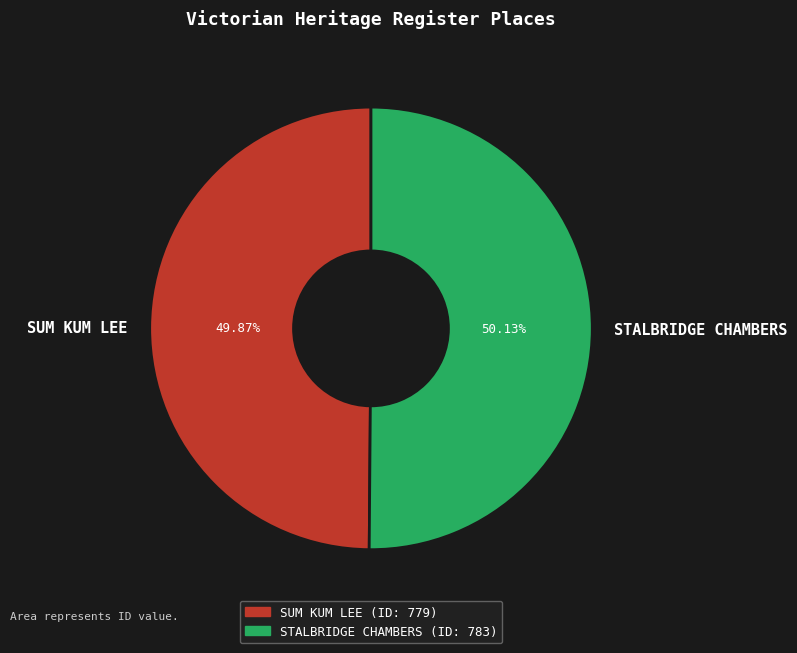

Is there any slice that represents more than half of the pie?

Yes